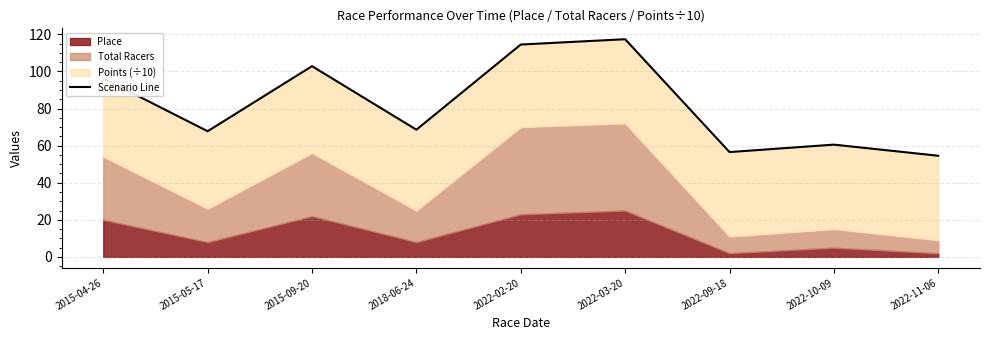

How many interior local peaks (higher than both neighbors) does the data have?

3